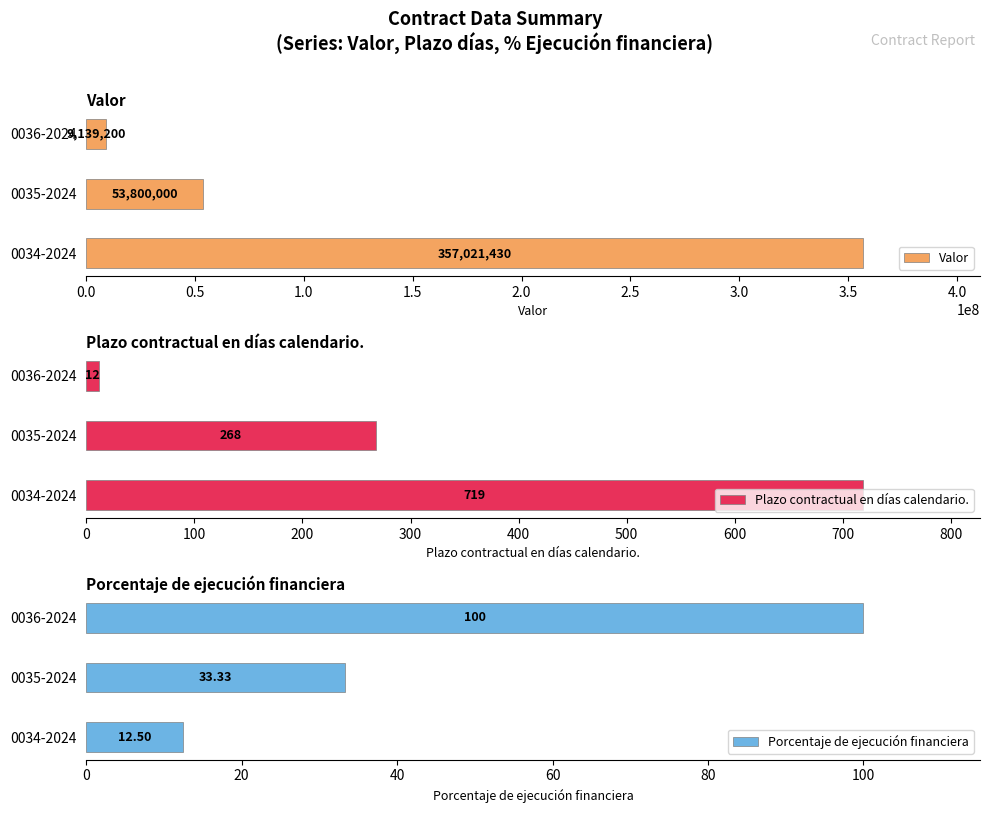

How many bars are there in total?

9